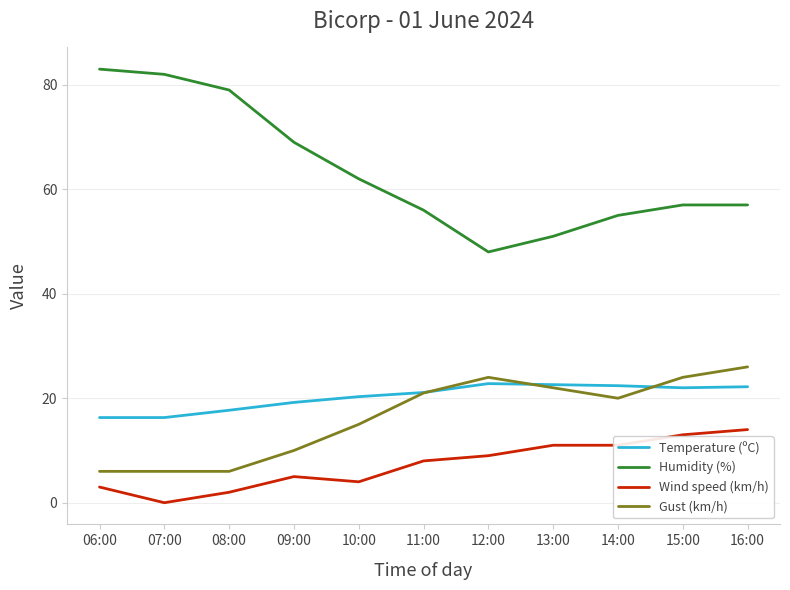

What is the spread (max minus min) of values at 15:00?

44.0